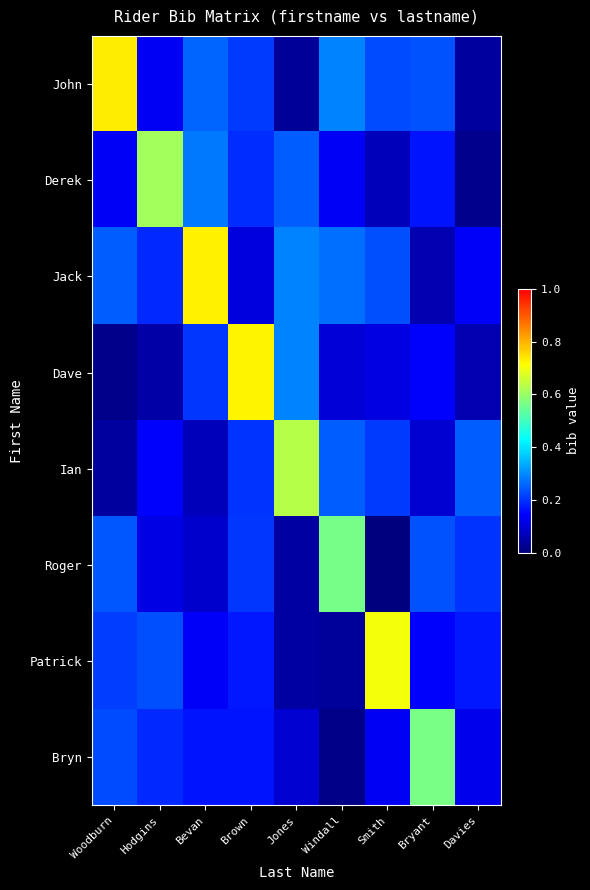

What is the spread (max minus min) of values at Smith?

0.7